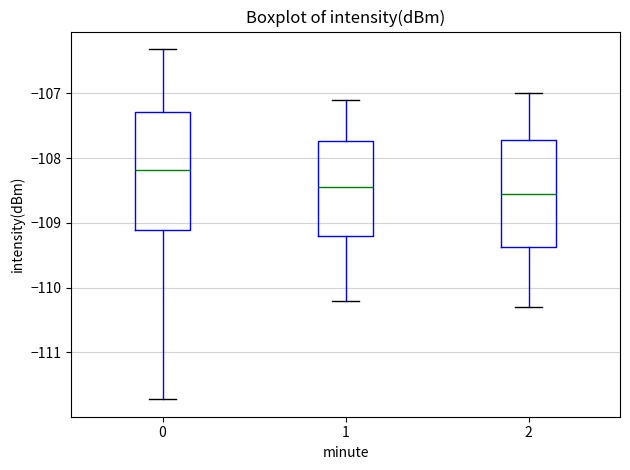

Where is the upper edge of the box at x = 0 on the y-axis? The values are not printed on the chart, so give them approximately, as read against the axis.

-107.3